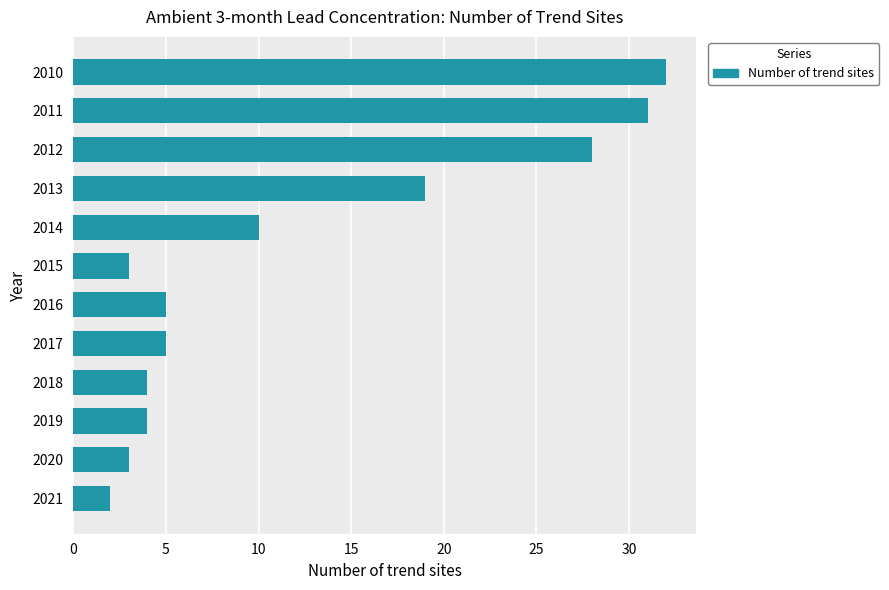

Is it true that the value at 2012 is 10?

False